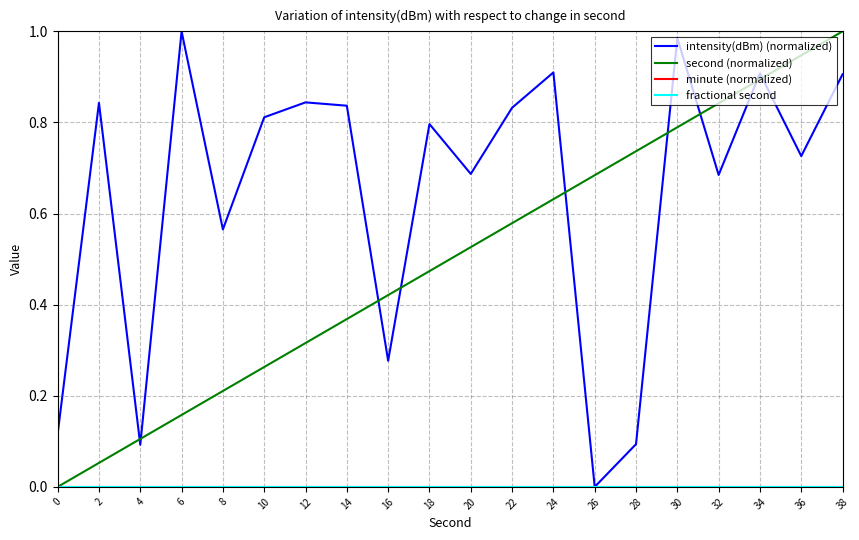

Does the chart display data point markers on the line(s)?

No